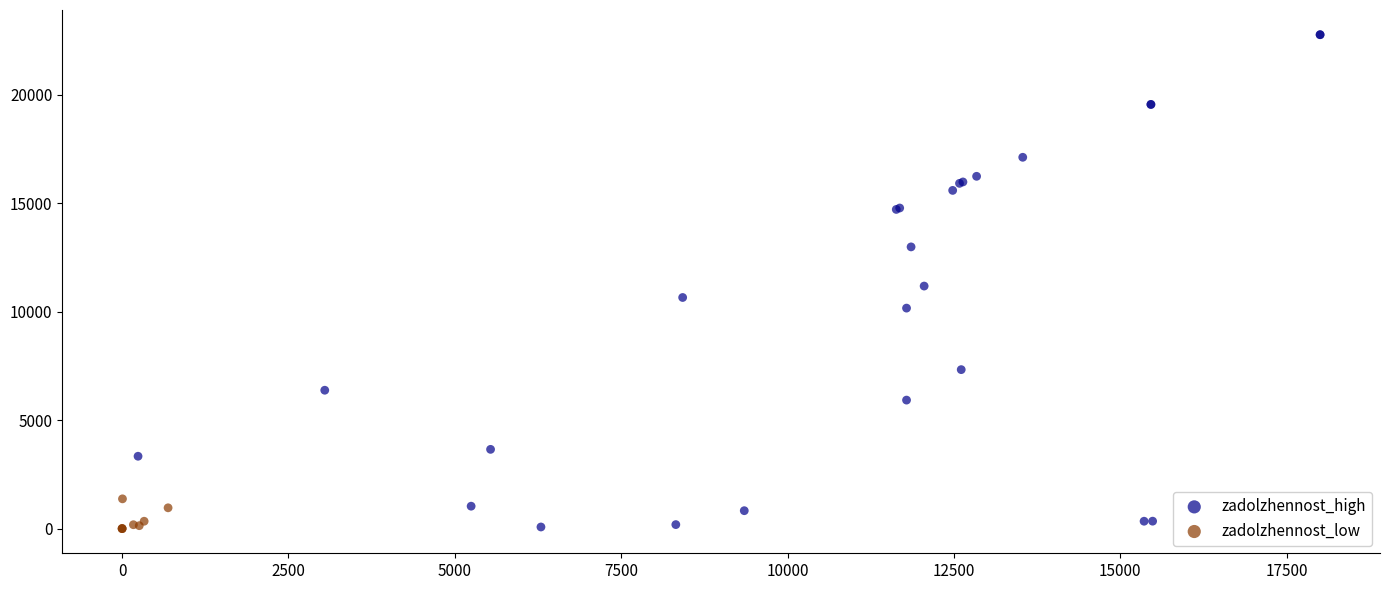

Which series has the largest Y range (max minus min)?

zadolzhennost_high